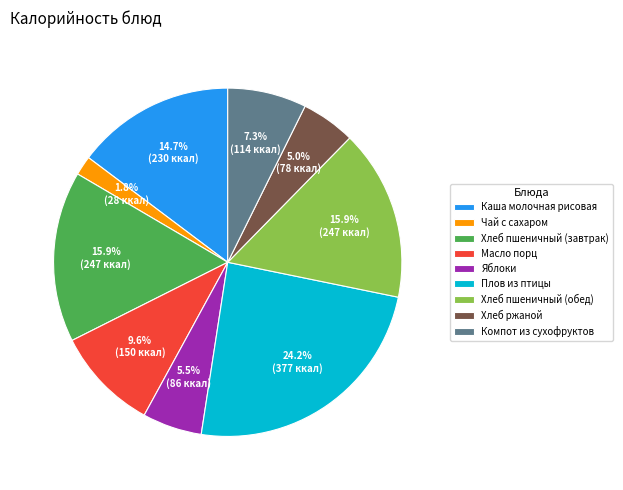

To the nearest percent, what is the combined percentage of Компот из сухофруктов and Хлеб ржаной?

12%